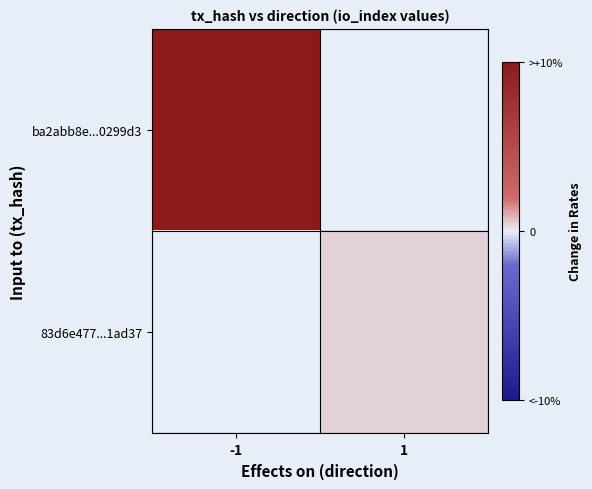

Which has a higher value, -1 or 1?

1